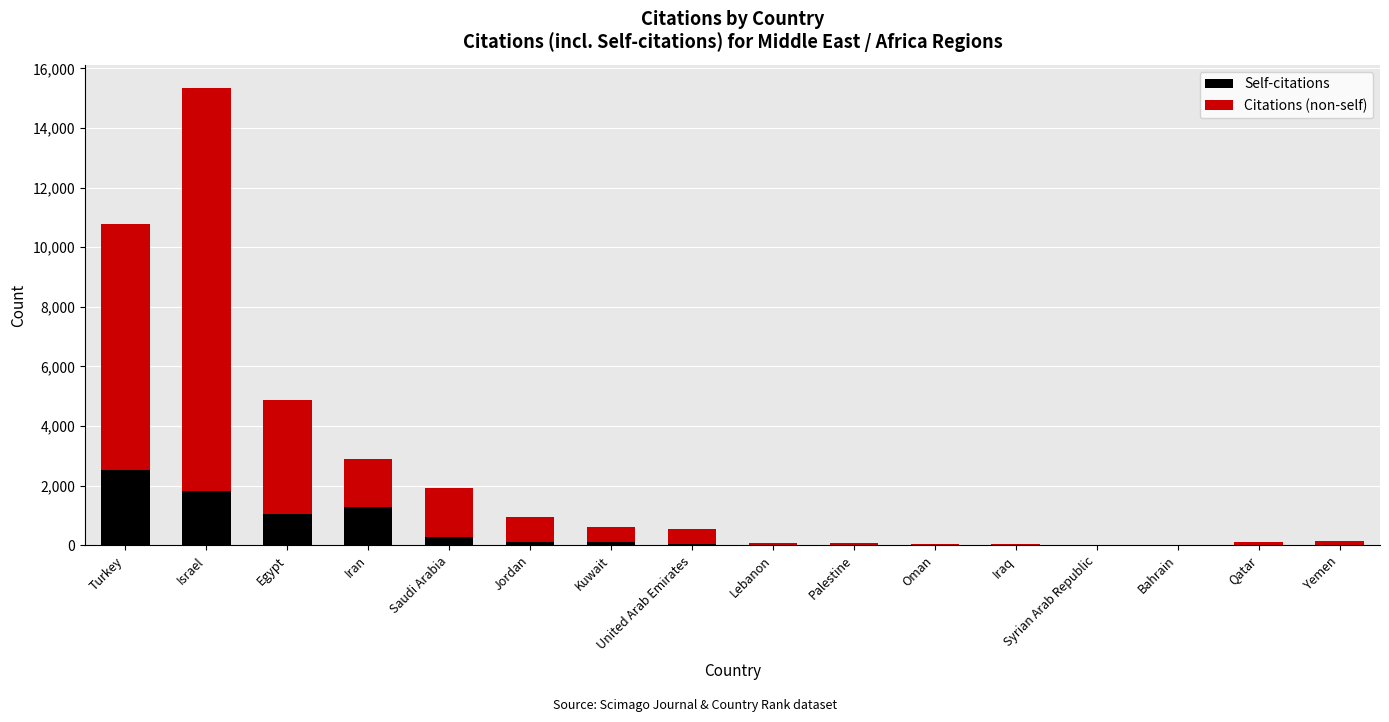

At which category is the sum across all series the highest?

Israel